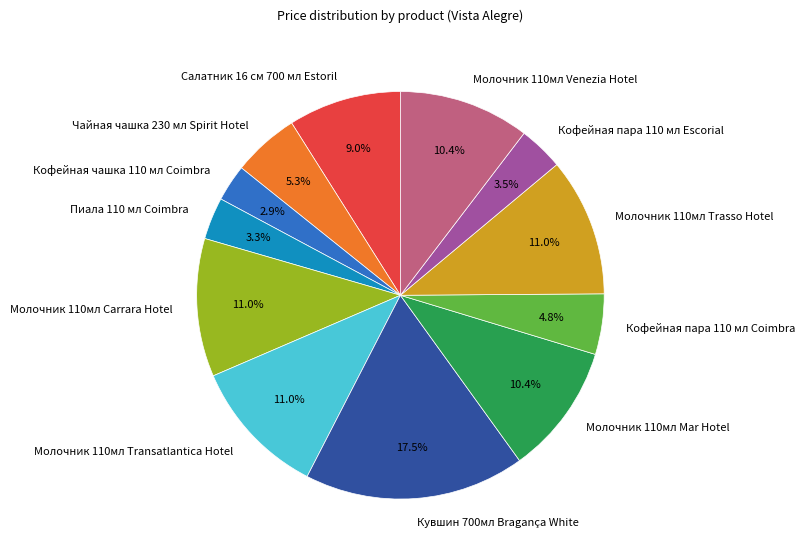

How many slices are in this pie chart?

12